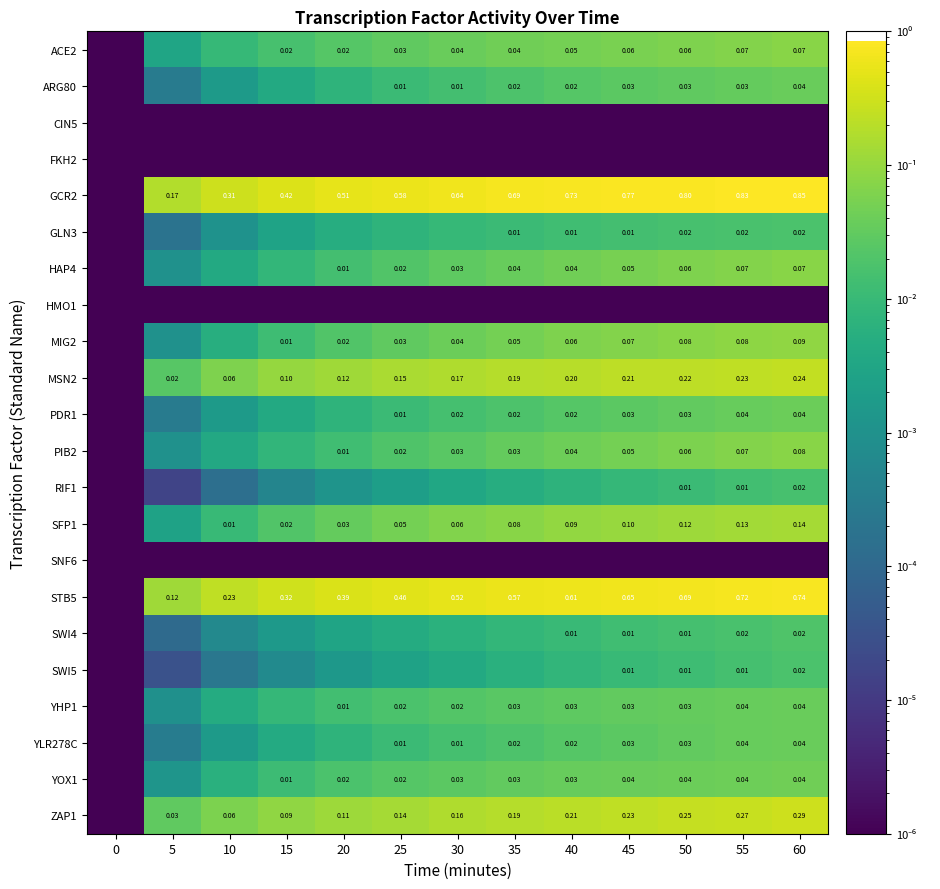

Is the value of YHP1 at 20 greater than the value of PDR1 at 55?

No